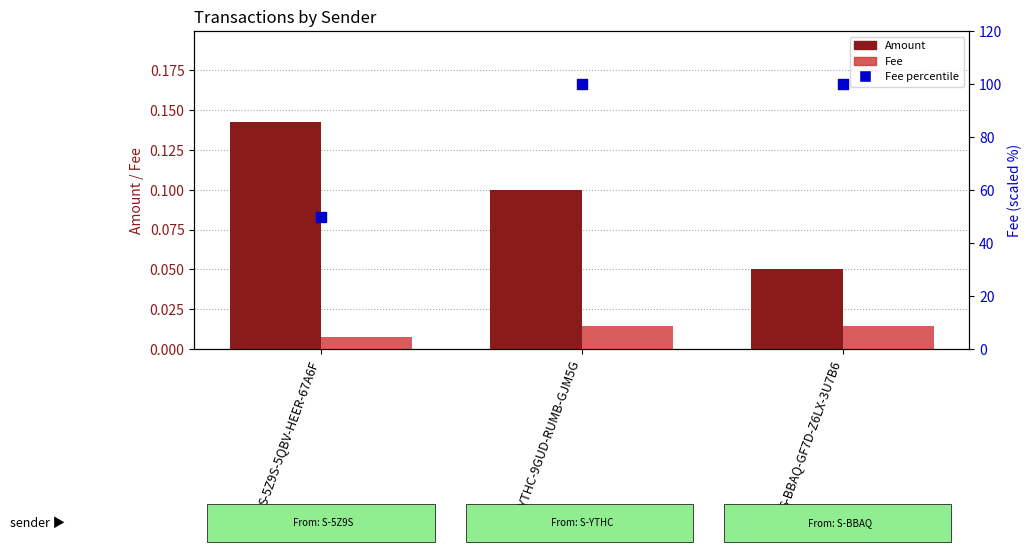

At how many categories does at least one series exceed 64?

2